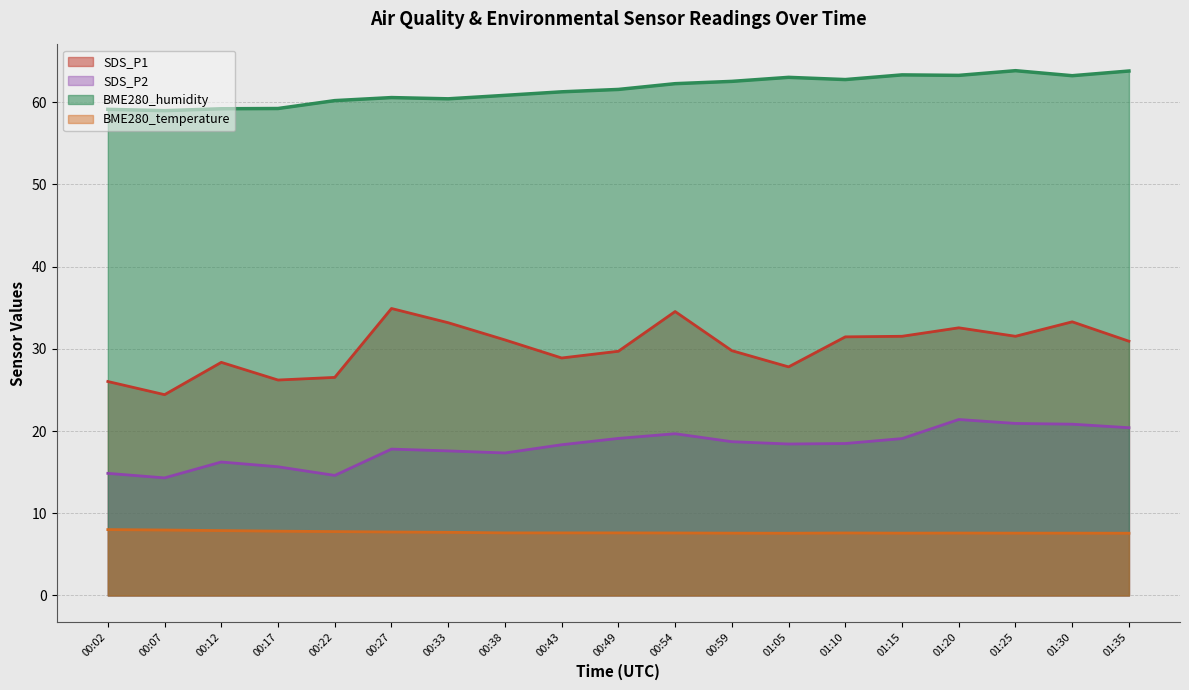

True or false: SDS_P2 has more than 0 interior local peaks.

True